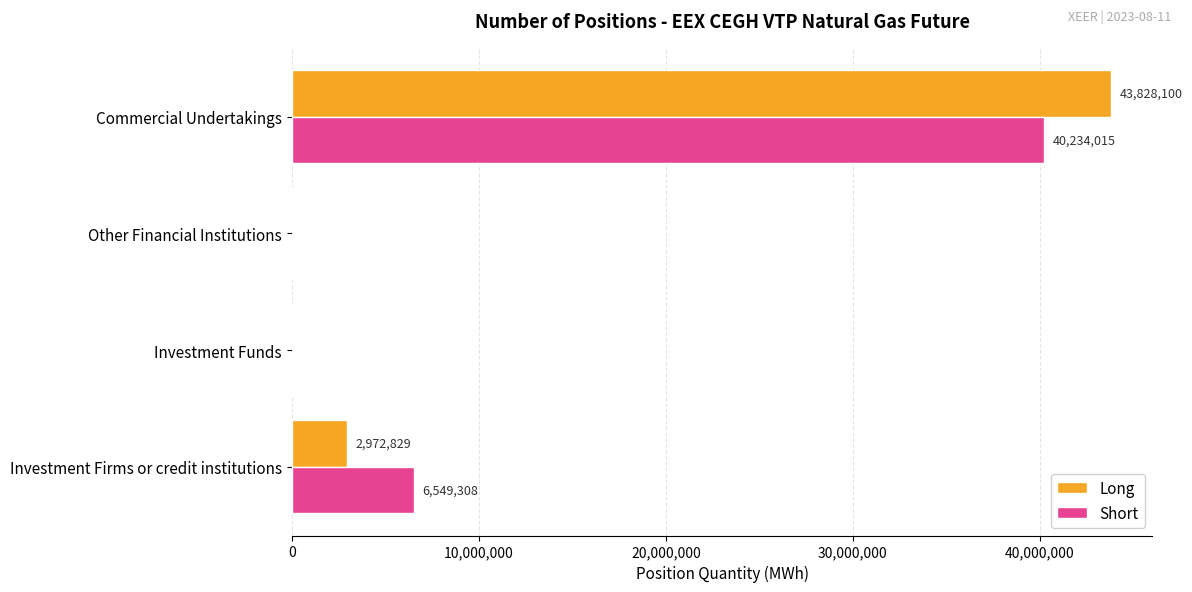

The Long series shows -24900059 at Other Financial Institutions. True or false?

False